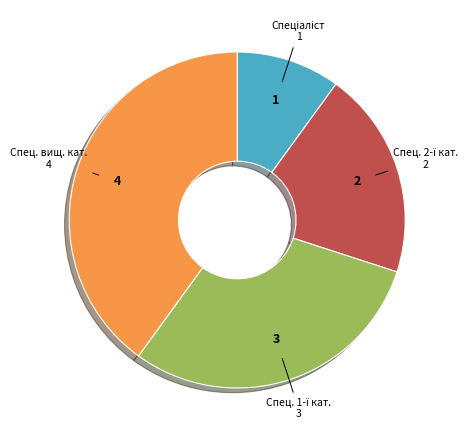

Count the number of slices in the pie.

4